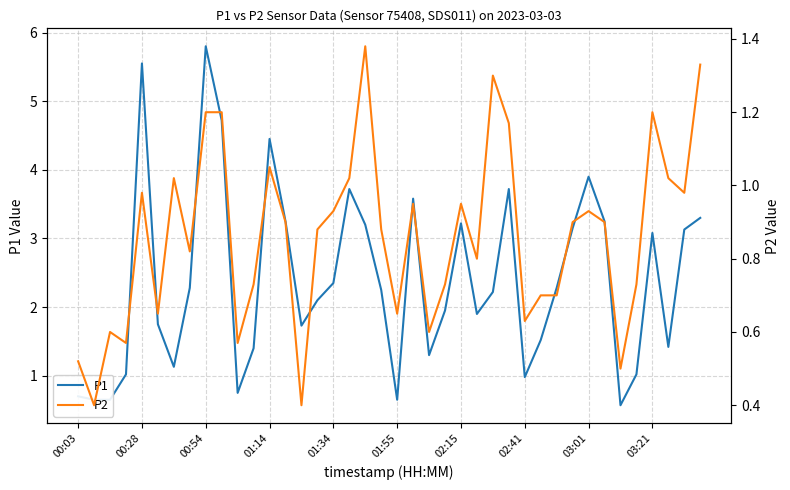

The value of P1 at 03:01 is 3.9. True or false?

True